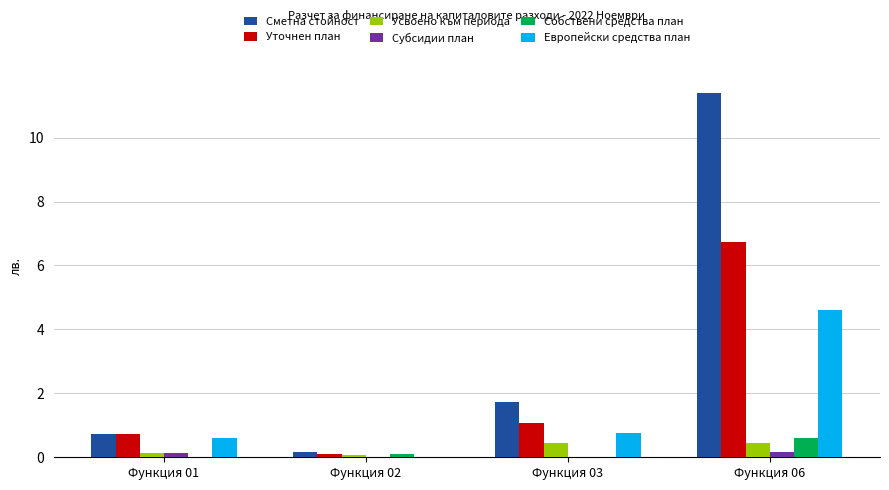

What is the sum of the Собствени средства план values at Функция 06 and Функция 01?

602842